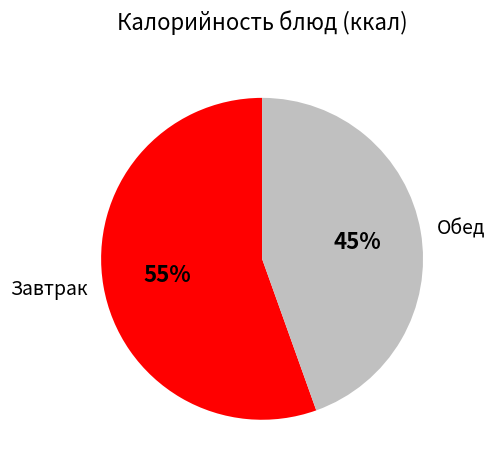

What is the majority slice?

Завтрак